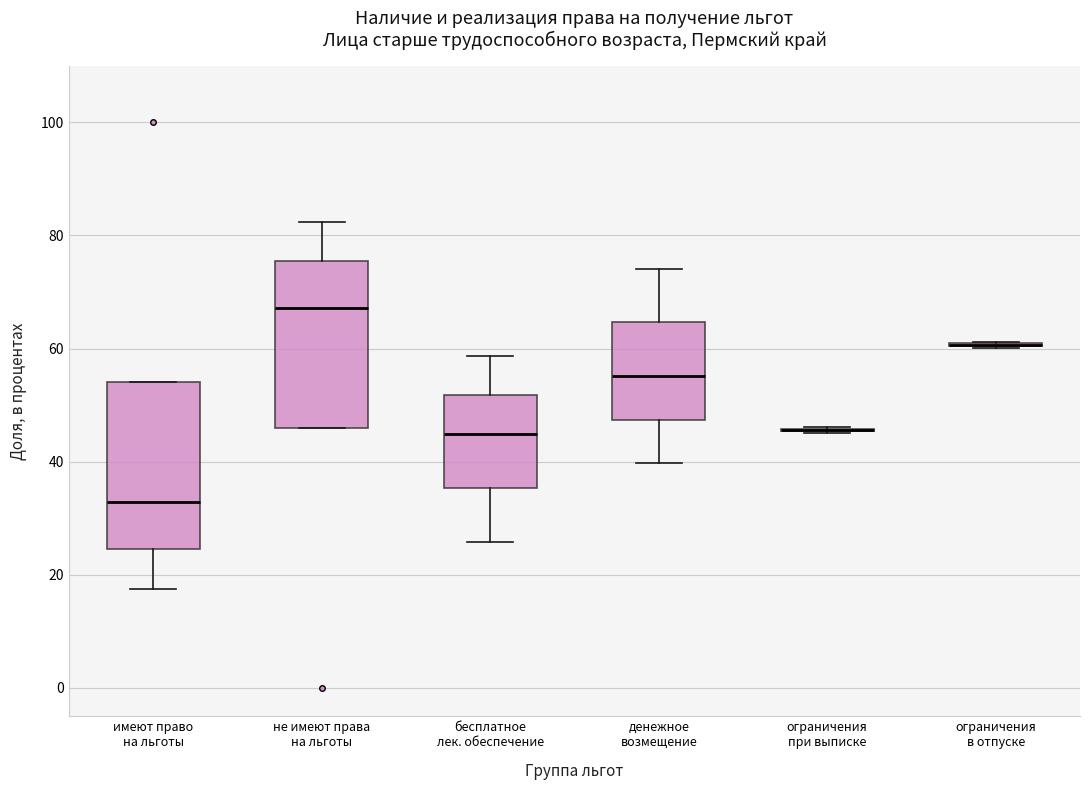

Reading left to right, read every box against the y-axis: the position of its median line, the range the box covers, and the ends of its whiskers. The values are not printed on the chart, so give them approximately, as read against the axis.

имеют право на льготы: median 32, box 24 to 54, whiskers 18 to 54
не имеют права на льготы: median 68, box 46 to 76, whiskers 46 to 82
бесплатное лек. обеспечение: median 44, box 36 to 52, whiskers 26 to 58
денежное возмещение: median 56, box 48 to 64, whiskers 40 to 74
ограничения при выписке: box collapsed to a line at 46, whiskers 46 to 46
ограничения в отпуске: box collapsed to a line at 60, whiskers 60 to 62